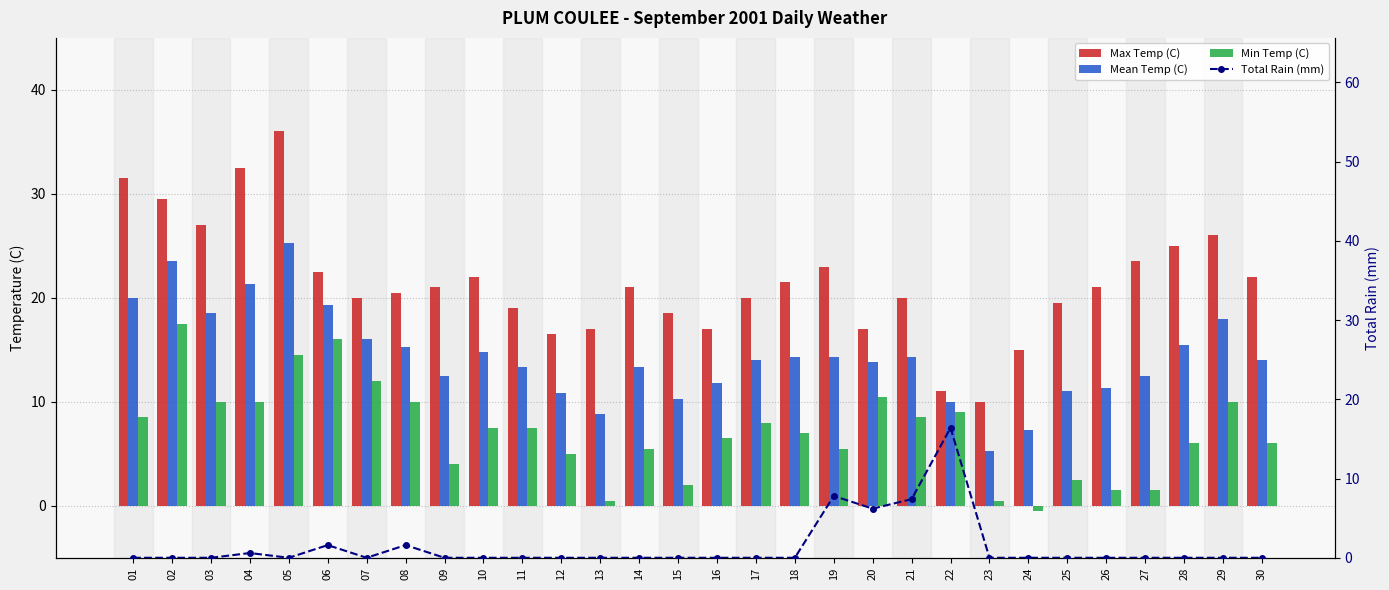

What is the difference between the highest and lowest values at 13?

17.0